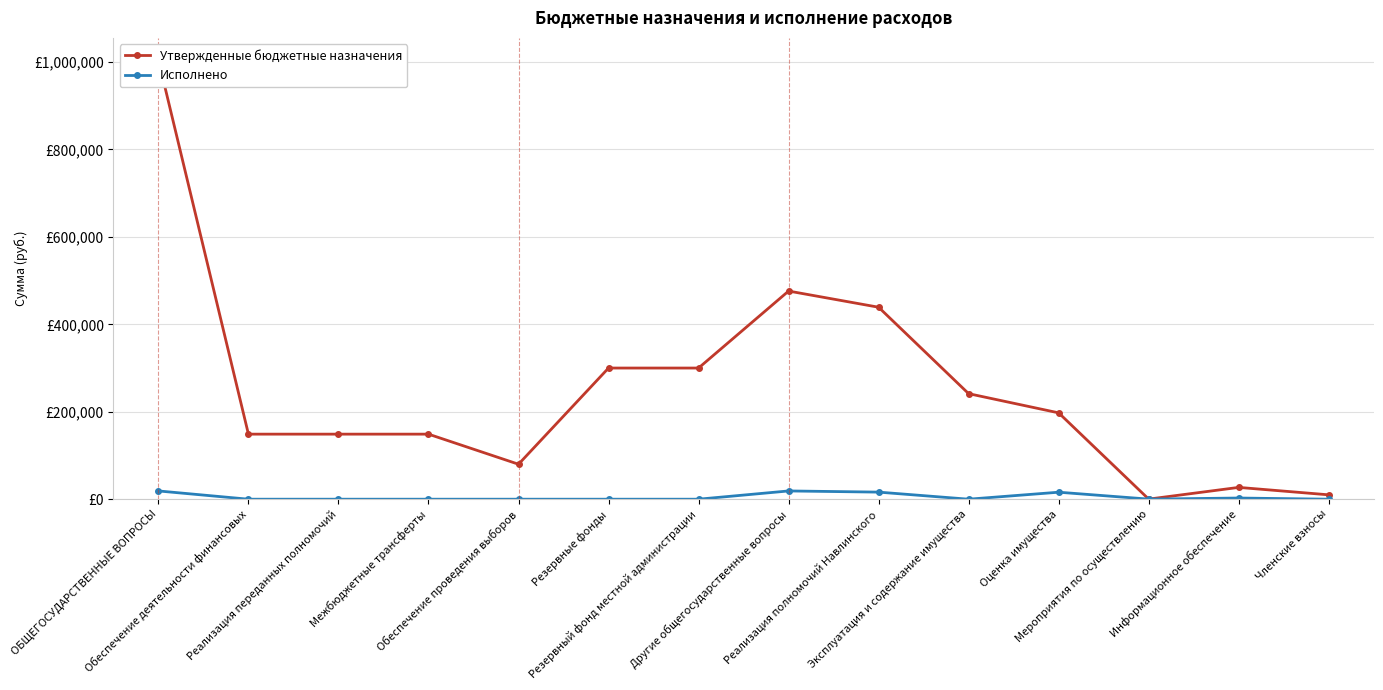

How many lines are shown in the chart?

2